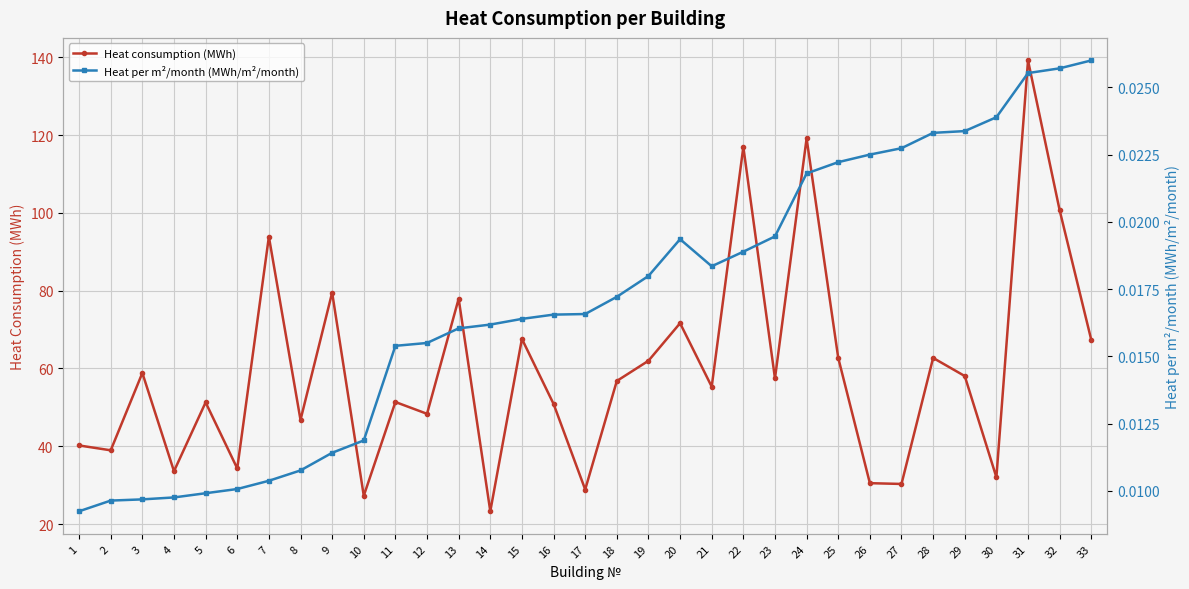

At which label does Heat consumption (MWh) reach its peak?

31